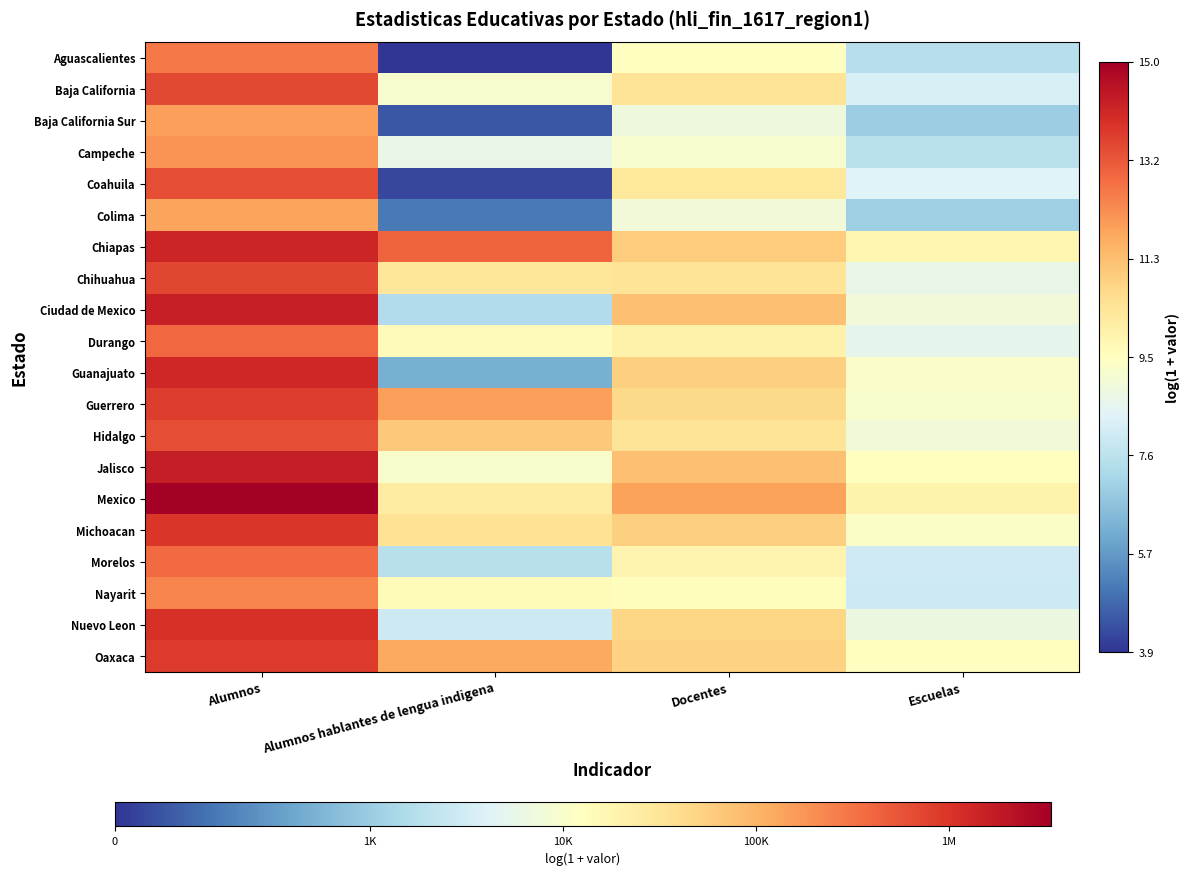

At which category does the chart reach its peak across all series?

Alumnos